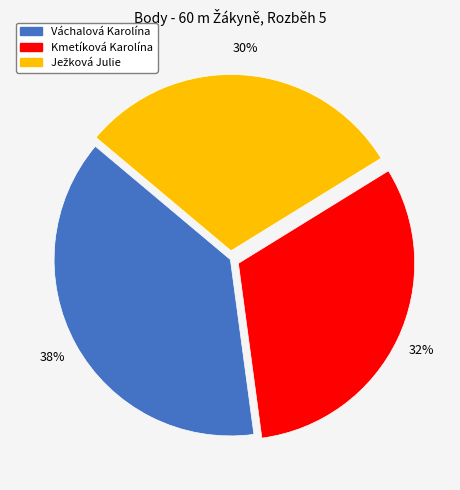

Count the number of slices in the pie.

3